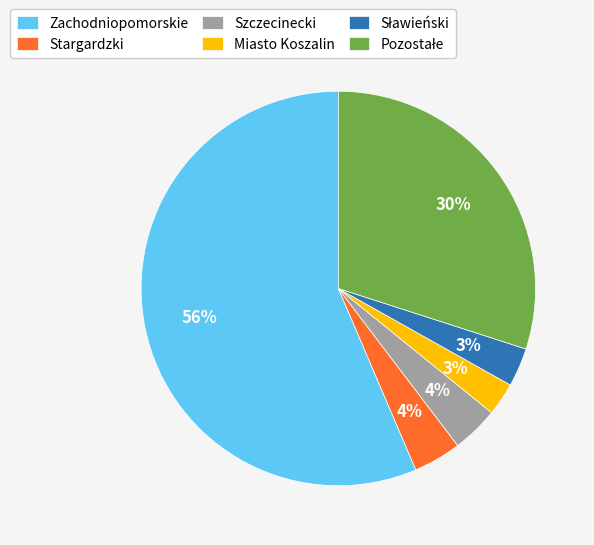

Do Szczecinecki and Miasto Koszalin together represent more than half of the pie?

No